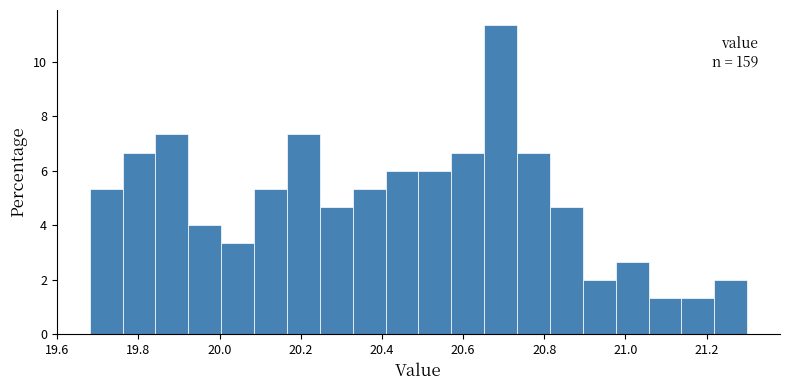

Which range on the x-axis has the tallest bar?

20.66 to 20.74